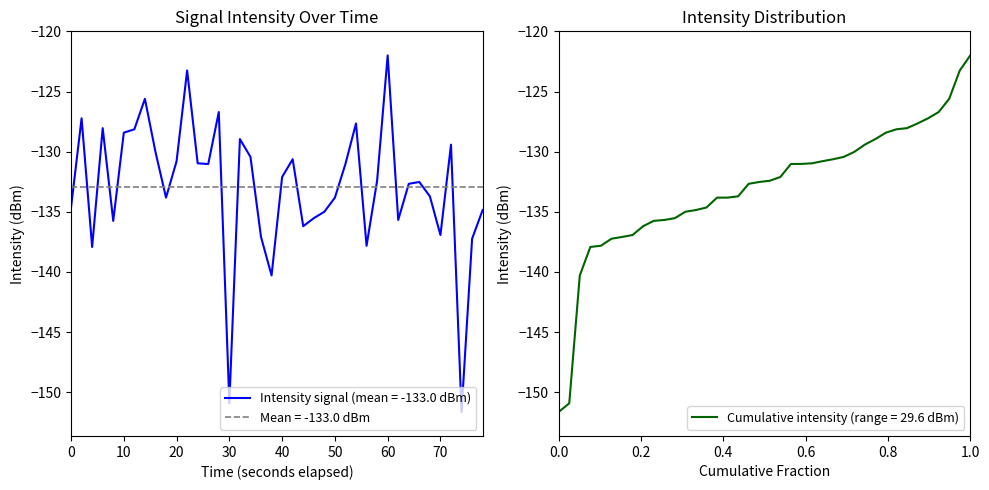

Which category has the highest value in the Cumulative intensity (range = 29.6 dBm) series?

1.0